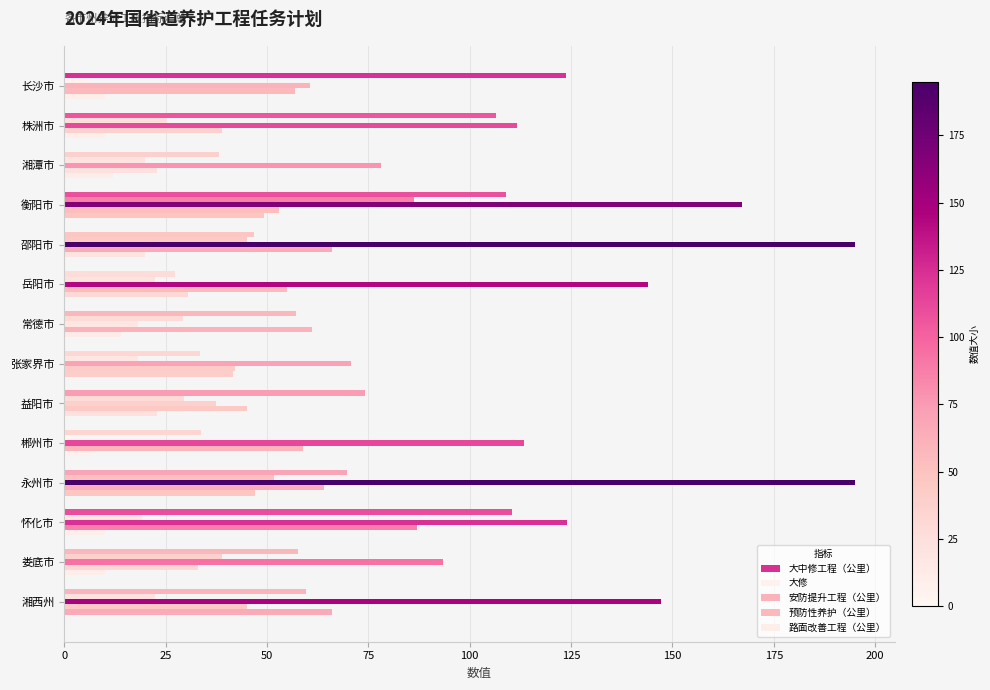

How many data points in 路面改善工程（公里） are less than 20?

7